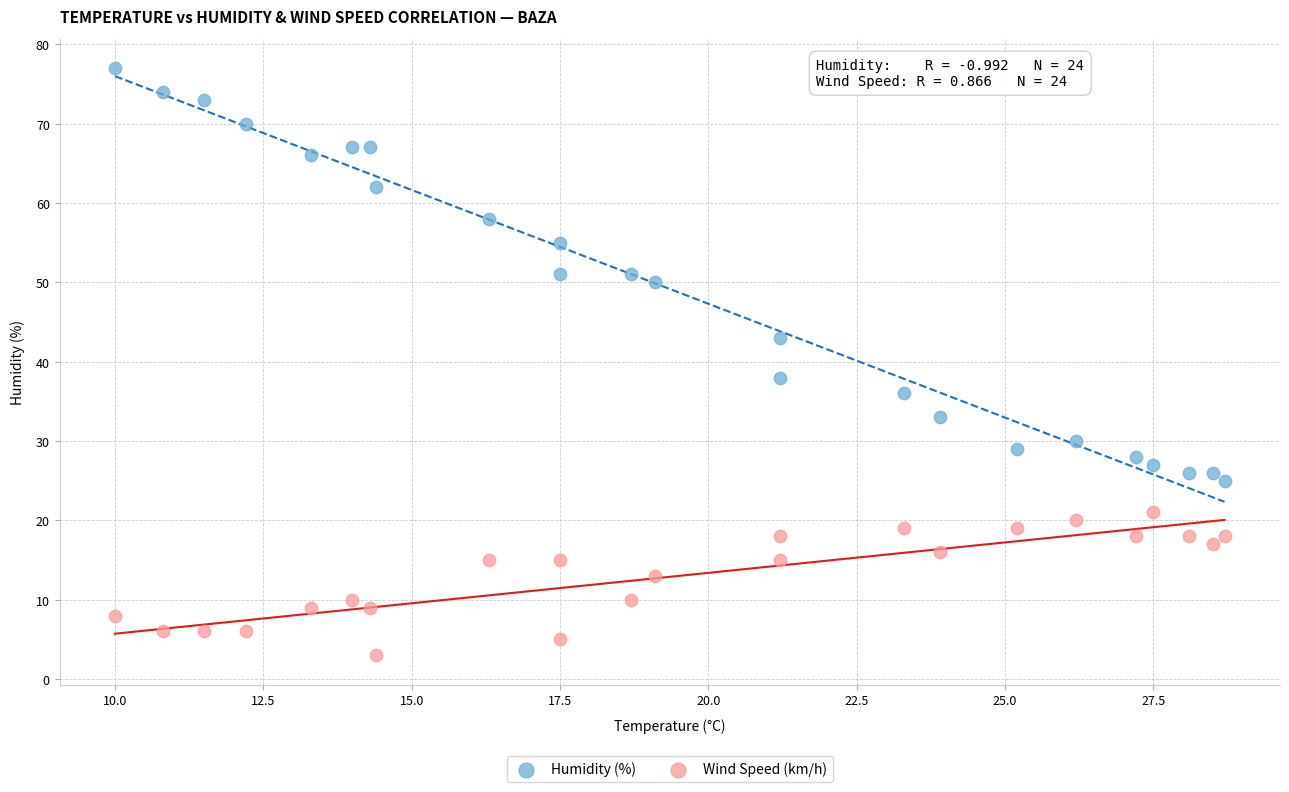

What are all the series names shown in the legend?

Humidity (%), Wind Speed (km/h)